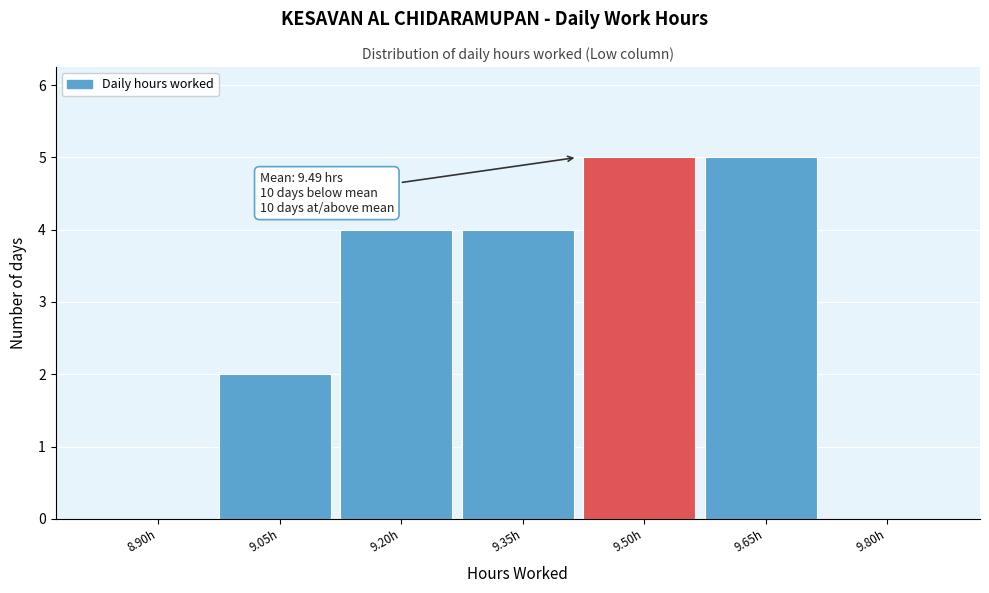

Reading right to left, list all the values displayed in this chart.

9.80h=0	9.65h=5	9.50h=5	9.35h=4	9.20h=4	9.05h=2	8.90h=0